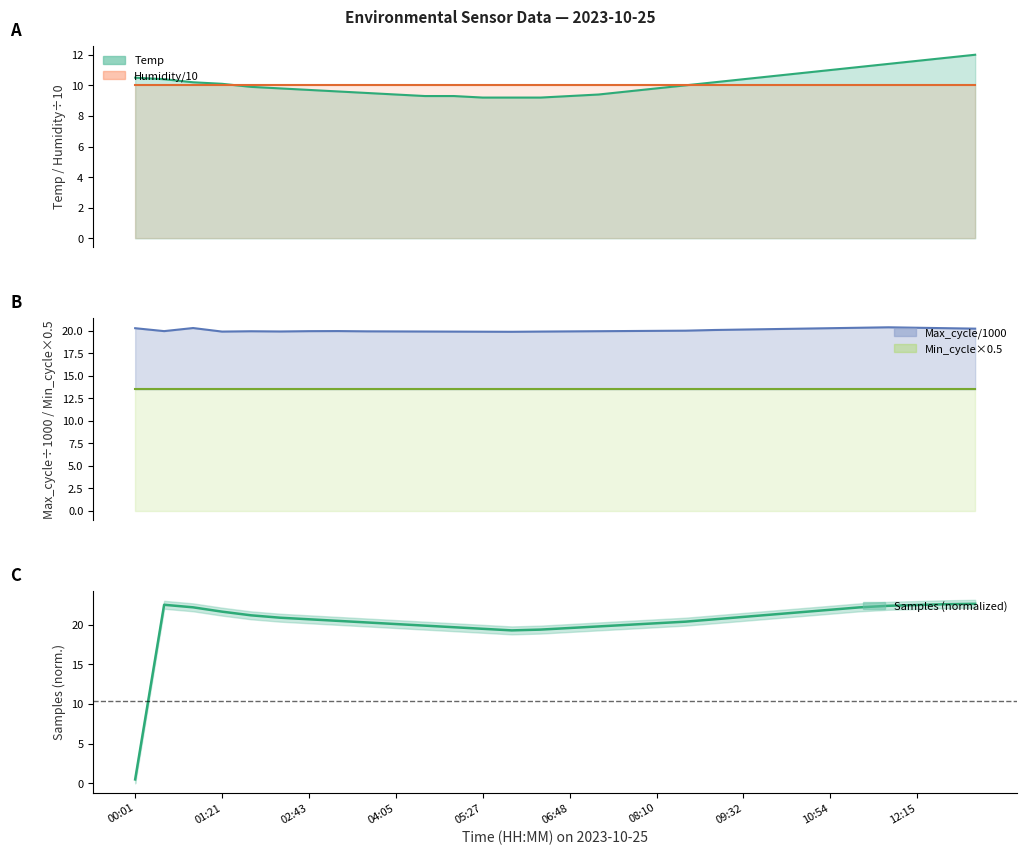

How many interior local peaks does the Samples series have?

1